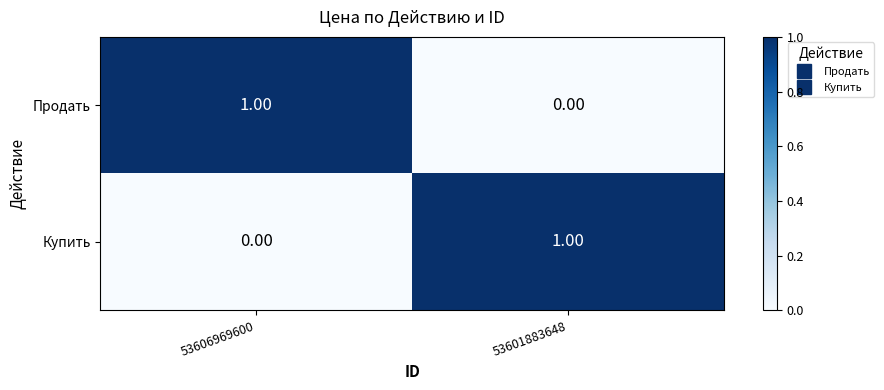

Is the value of Купить at 53606969600 greater than the value of Продать at 53606969600?

No